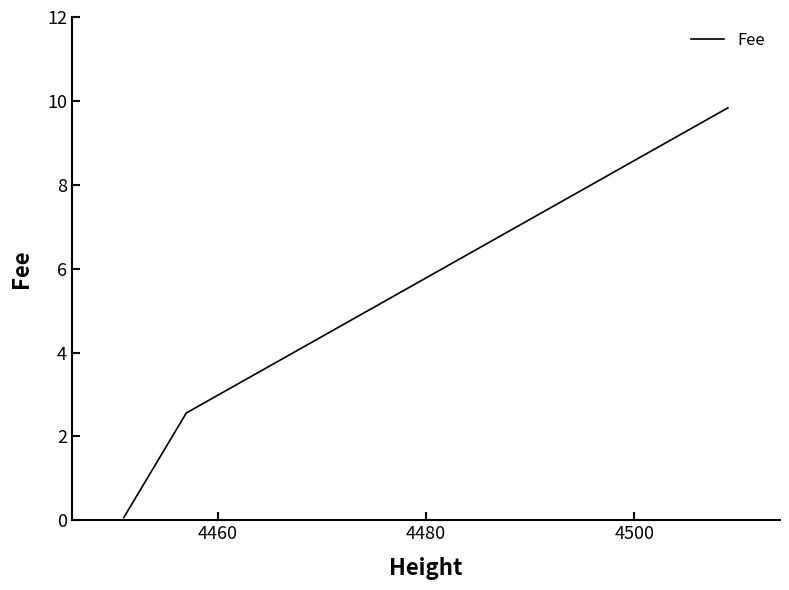

What is the difference between the maximum and minimum values?

9.8